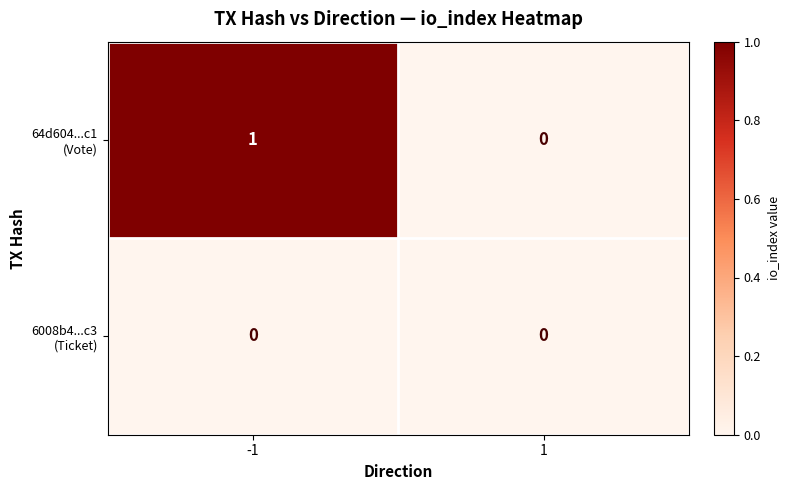

How many categories are shown in the chart?

2